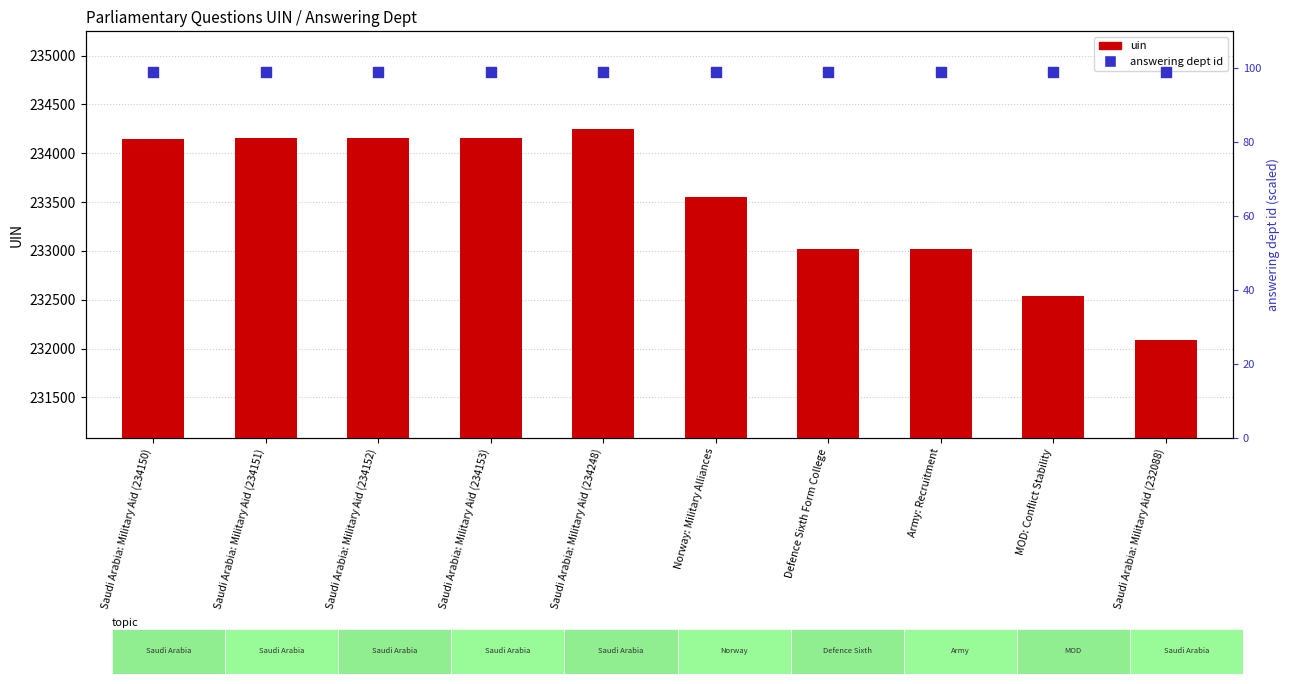

Which series has the largest total across all categories?

uin